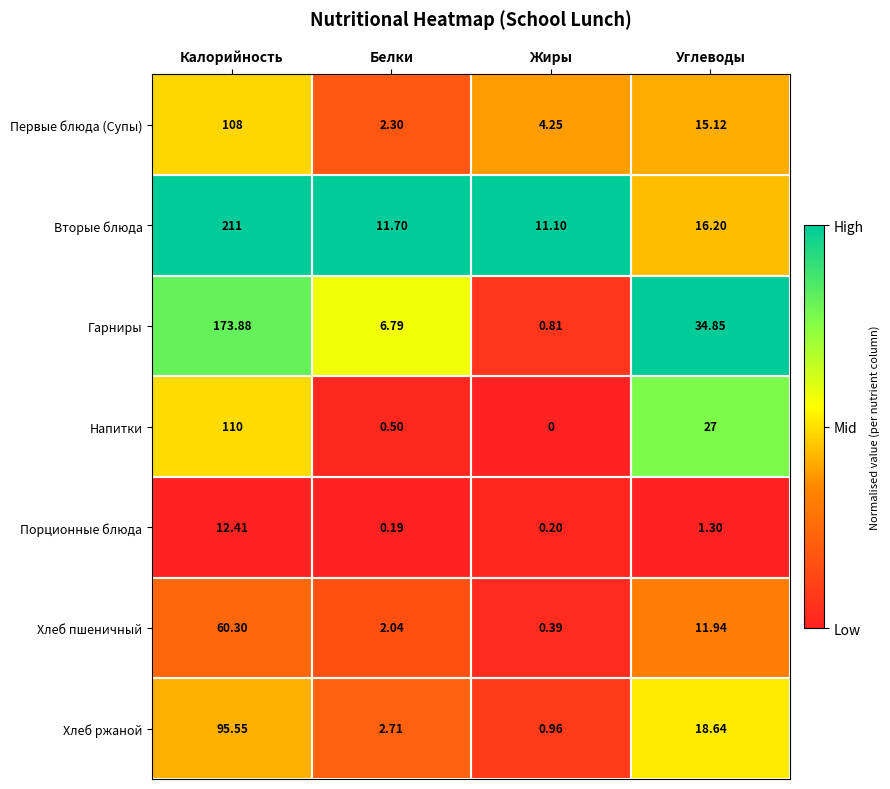

At how many categories does at least one series exceed 0?

4